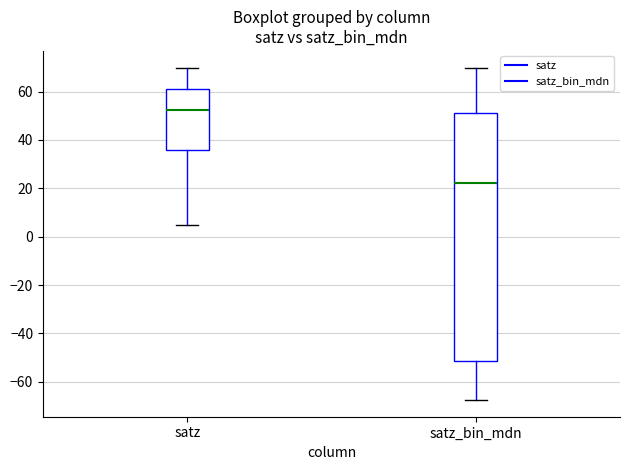

Reading left to right, read every box against the y-axis: the position of its median line, the range the box covers, and the ends of its whiskers. The values are not printed on the chart, so give them approximately, as read against the axis.

satz: median 52, box 36 to 60, whiskers 4 to 70
satz_bin_mdn: median 22, box -52 to 52, whiskers -68 to 70